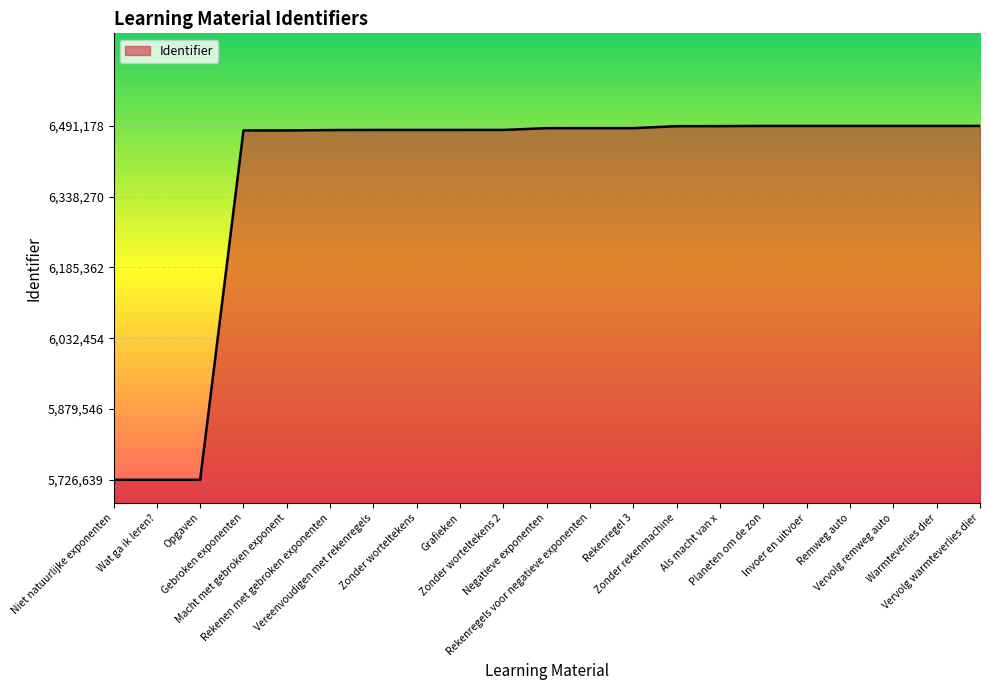

What is the greatest value displayed?

6491178